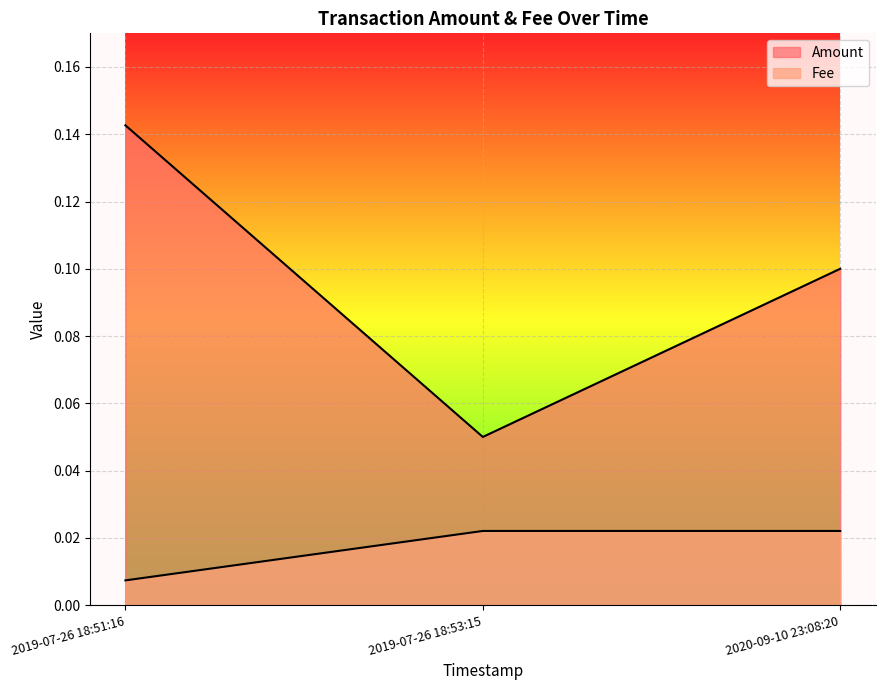

Between 2019-07-26 18:51:16 and 2019-07-26 18:53:15, which series saw the biggest shift?

Amount